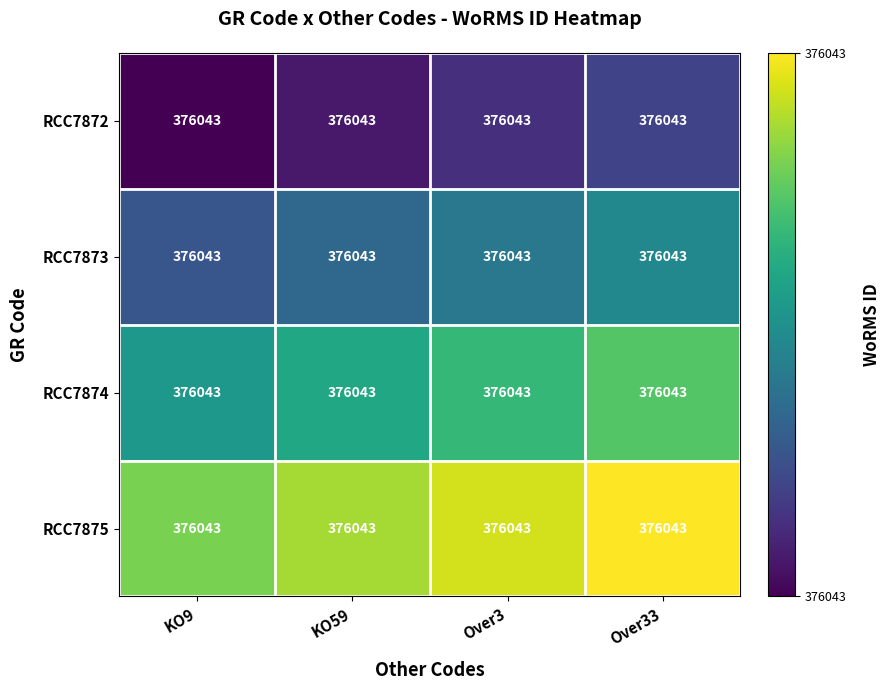

Is the value of RCC7874 at Over33 greater than the value of RCC7875 at Over3?

No